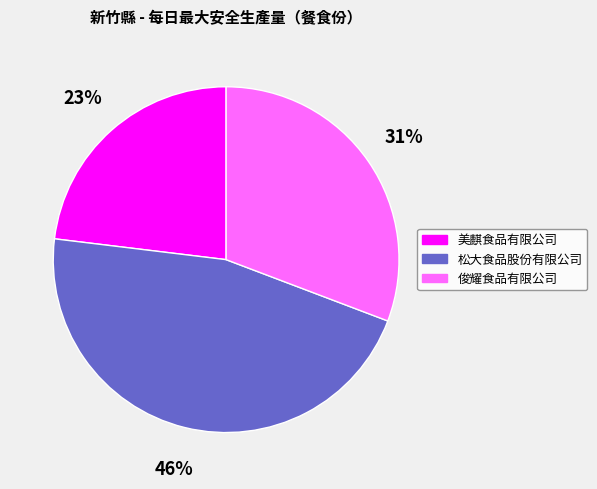

Which category has the smallest portion of the pie?

美麒食品有限公司